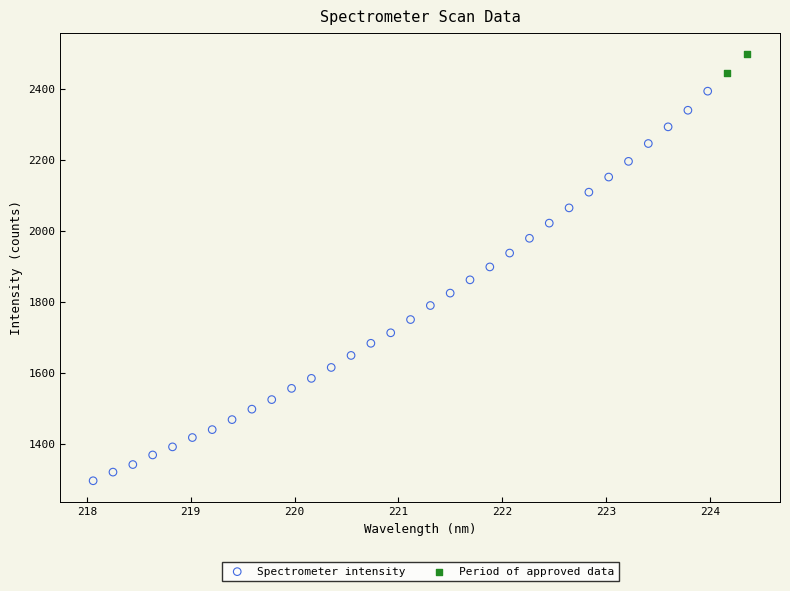

Which series contains the highest Y value?

Period of approved data